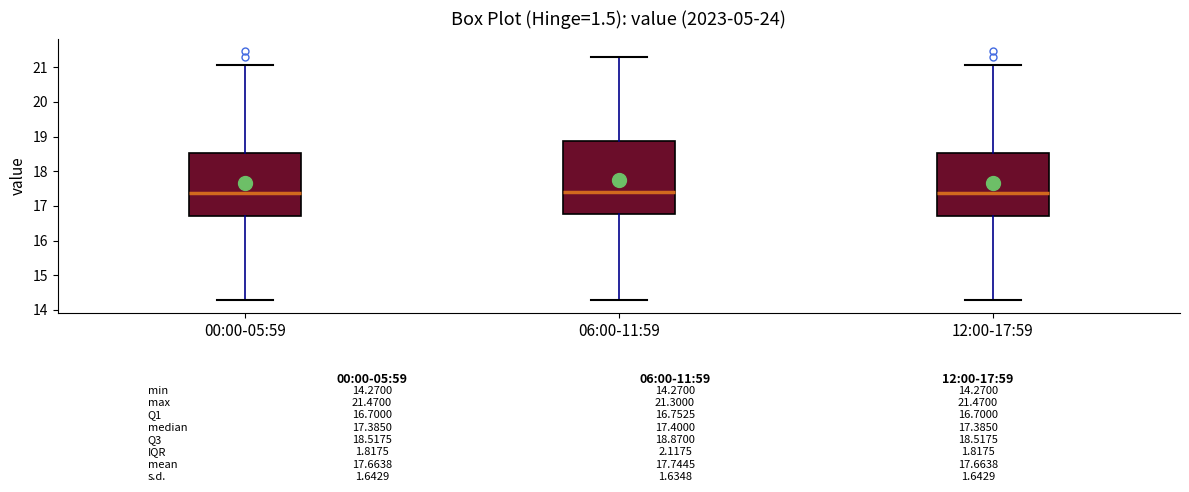

Which box is the tallest, from its lower edge to its upper edge?

06:00-11:59